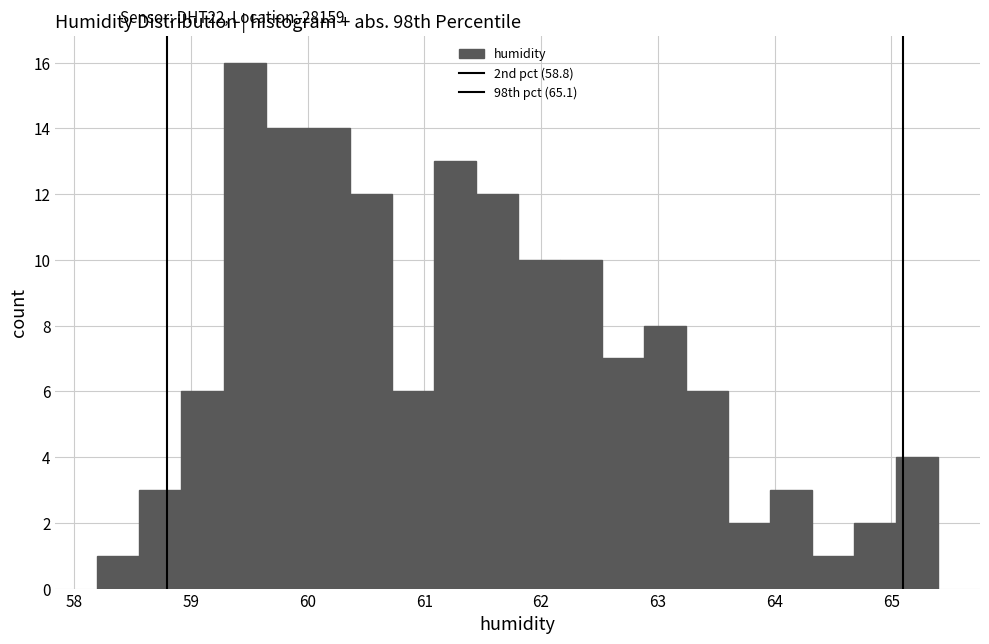

Around what value on the x-axis is the tallest bar? Give the approximate position of its centre, as read against the axis.

59.5